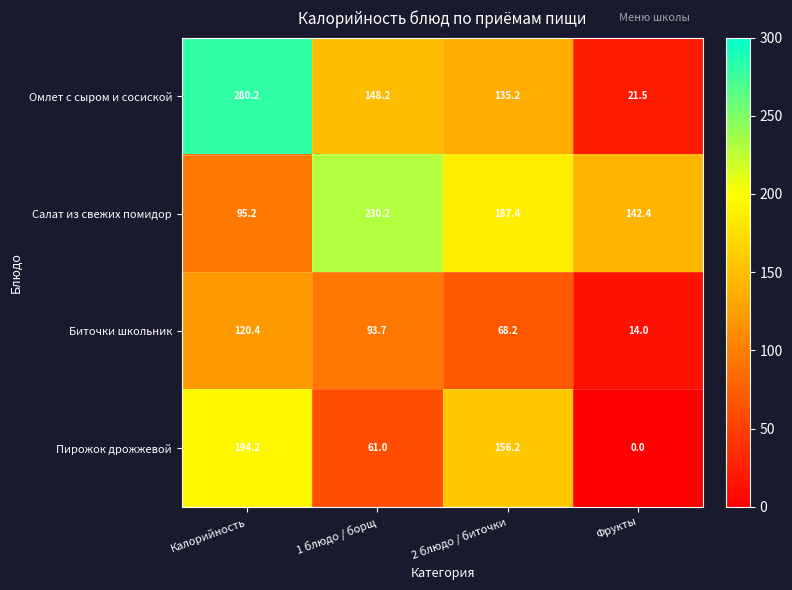

What is the sum of the Омлет с сыром и сосиской values at 2 блюдо / биточки and Калорийность?

415.4